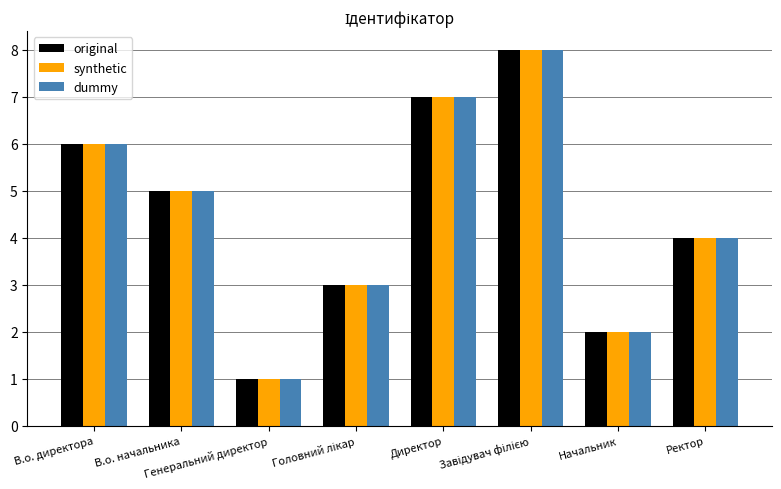

The original series shows 1 at Директор. True or false?

False